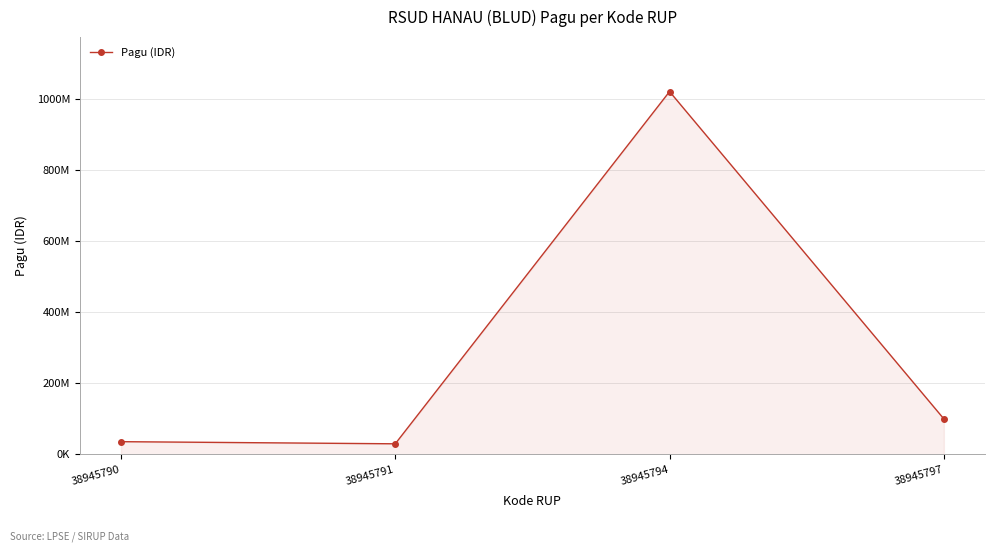

What is the ratio of the value at 38945794 to the value at 38945791?

34.0